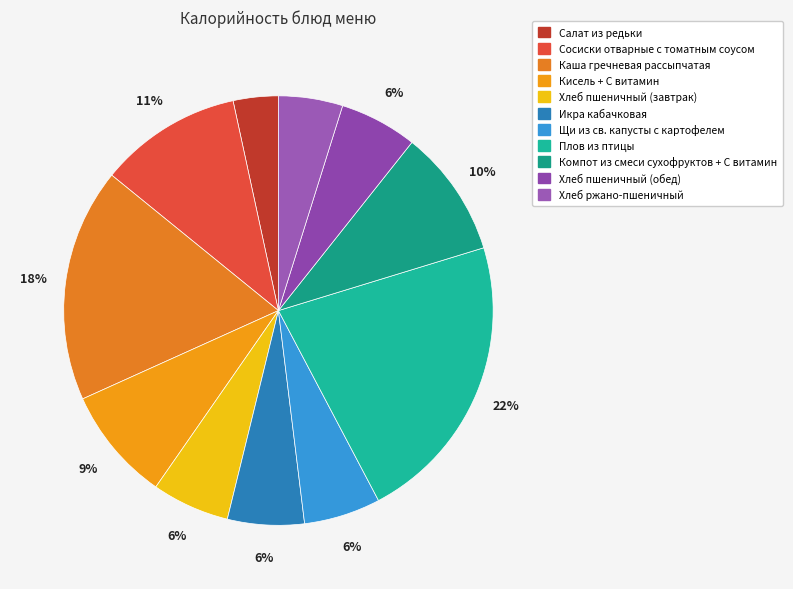

What is the total percentage of Хлеб ржано-пшеничный and Компот из смеси сухофруктов + С витамин?

14.4%